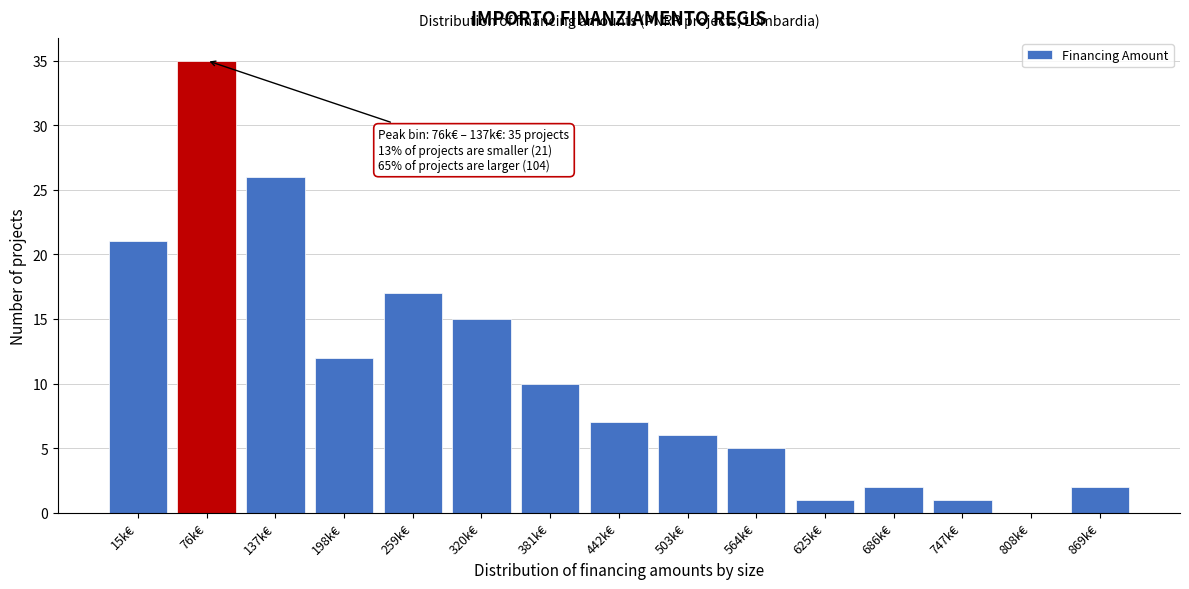

Reading left to right, what are all the values shown in this chart?

15k€=21	76k€=35	137k€=26	198k€=12	259k€=17	320k€=15	381k€=10	442k€=7	503k€=6	564k€=5	625k€=1	686k€=2	747k€=1	808k€=0	869k€=2